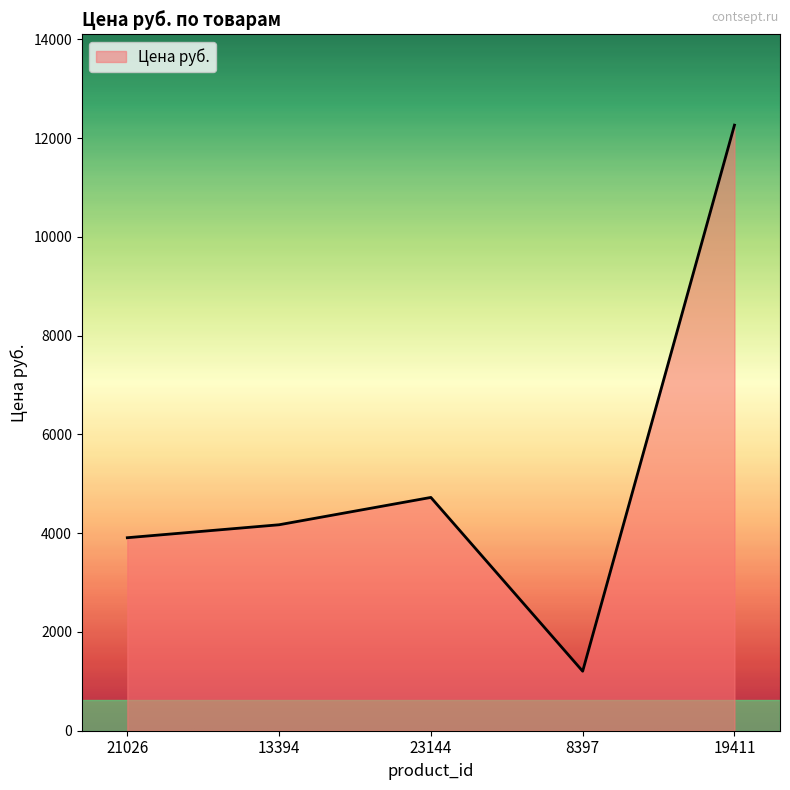

True or false: there are more than 1 points higher than both neighbors.

False